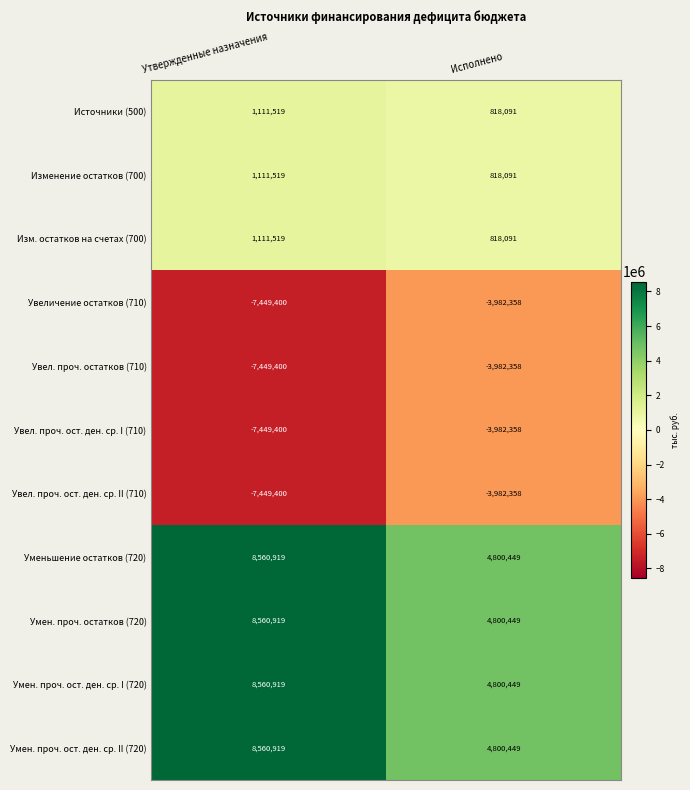

Reading left to right, transcribe all the data shown in this chart.

Источники (500): 1111519	818091
Изменение остатков (700): 1111519	818091
Изм. остатков на счетах (700): 1111519	818091
Увеличение остатков (710): -7449400	-3982358
Увел. проч. остатков (710): -7449400	-3982358
Увел. проч. ост. ден. ср. I (710): -7449400	-3982358
Увел. проч. ост. ден. ср. II (710): -7449400	-3982358
Уменьшение остатков (720): 8560919	4800449
Умен. проч. остатков (720): 8560919	4800449
Умен. проч. ост. ден. ср. I (720): 8560919	4800449
Умен. проч. ост. ден. ср. II (720): 8560919	4800449